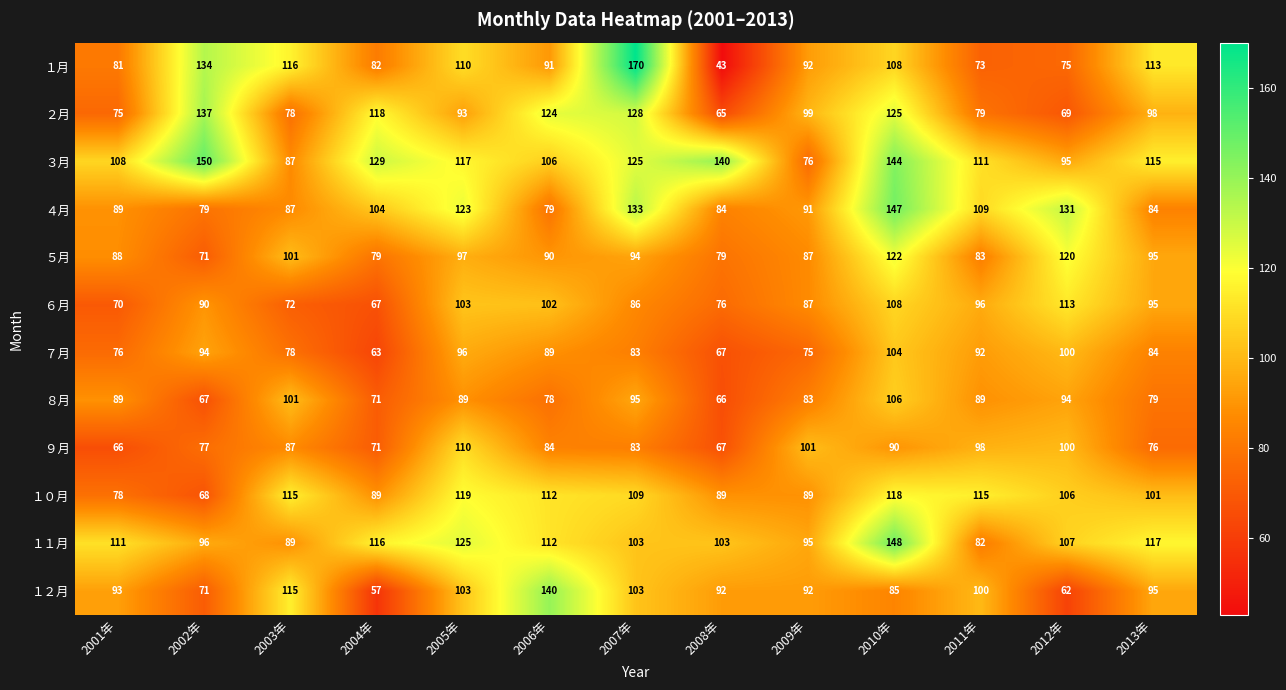

Which series has the widest spread of values?

１月